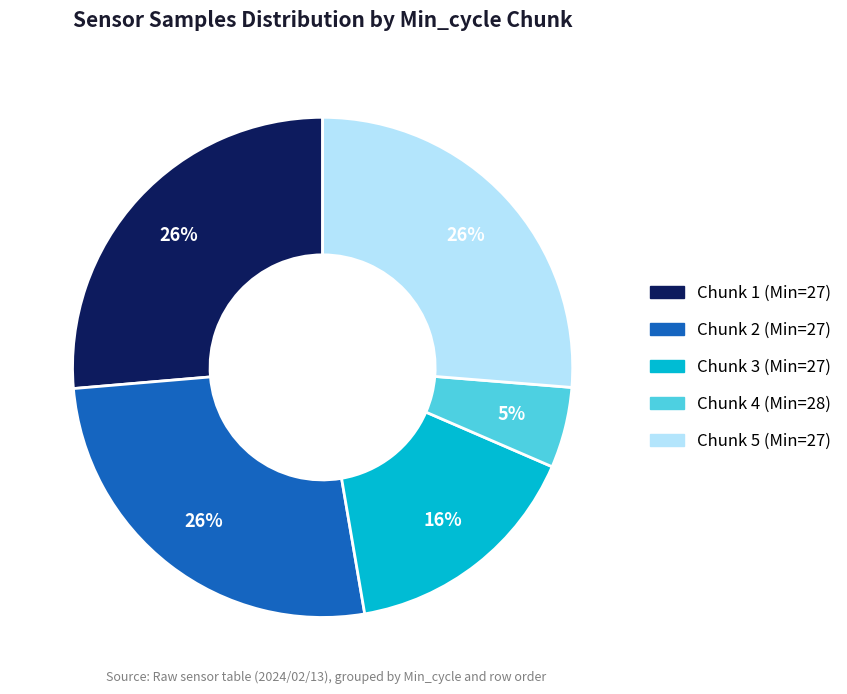

To the nearest percent, what is the average slice percentage?

20%